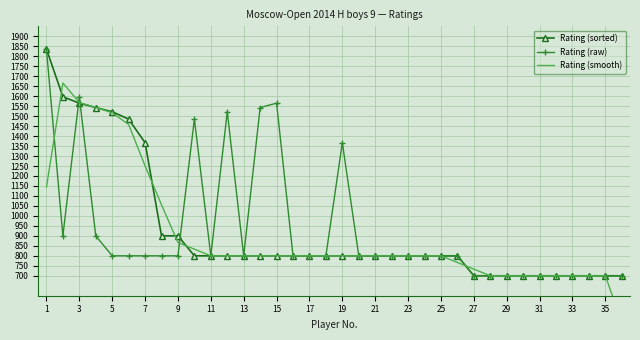

Is it true that Rating (raw) equals 700 at 29?

True